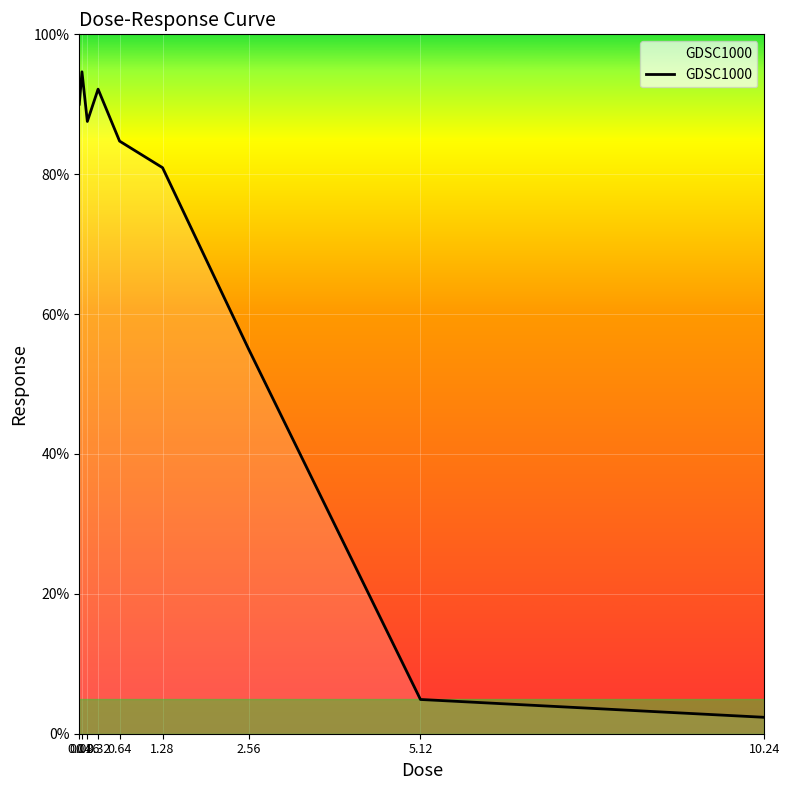

What is the change in value from 0.04 to 10.24?

-87.7